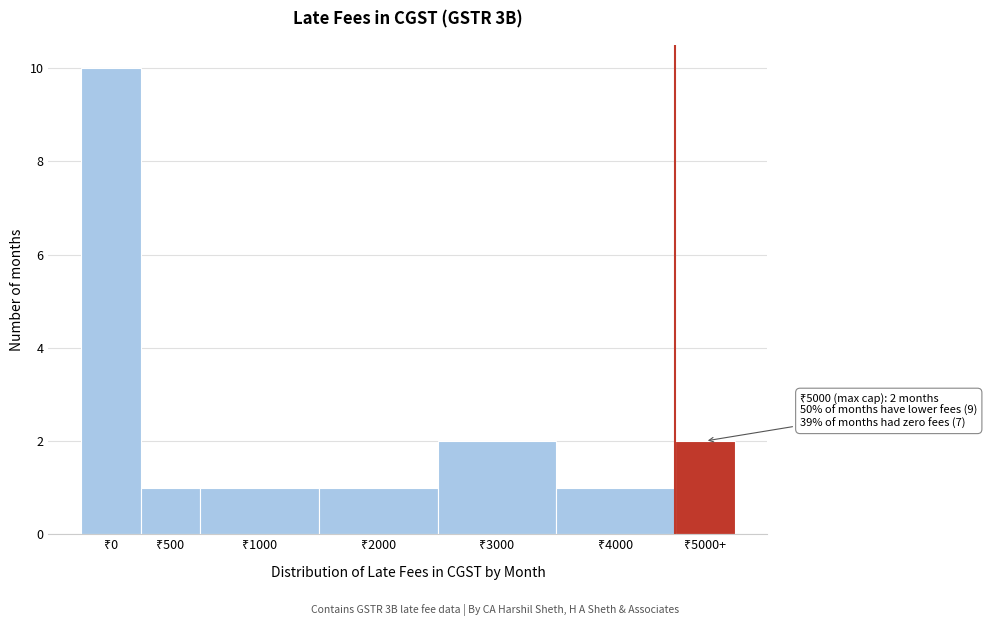

Reading left to right, what are all the values shown in this chart?

10	1	1	1	2	1	2